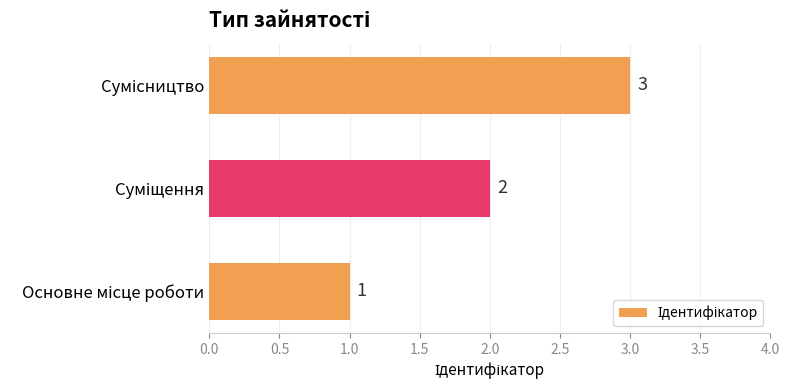

What is the greatest value displayed?

3